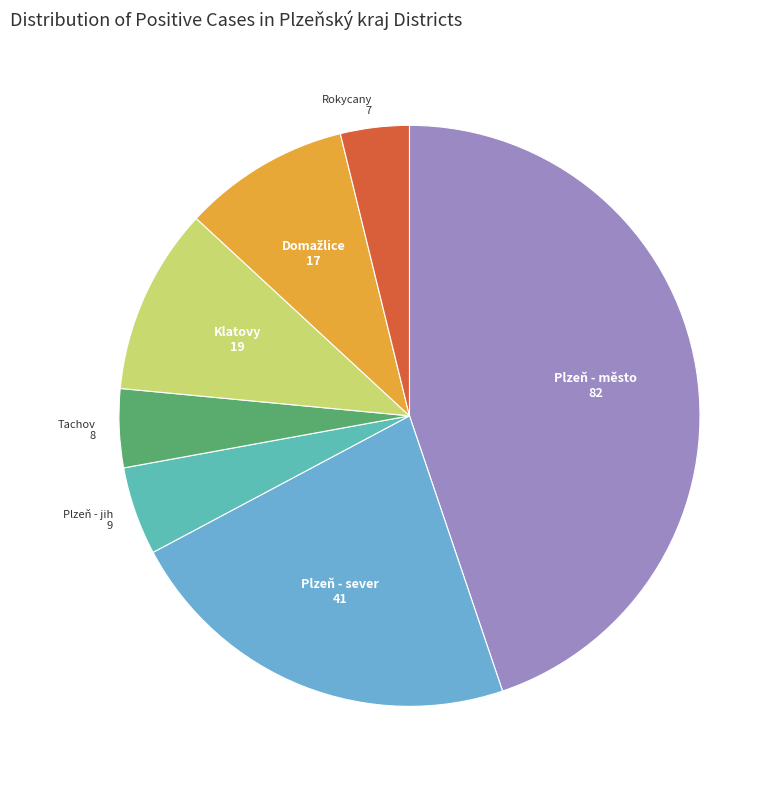

Is there a majority slice in this chart?

No